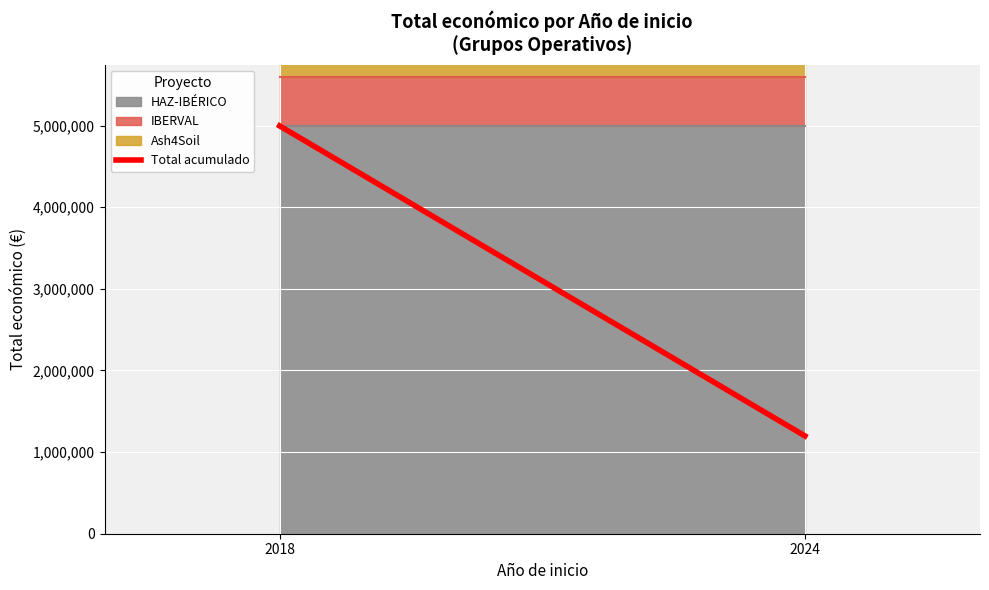

The chart shows a value of 4995722 at 2018. True or false?

True